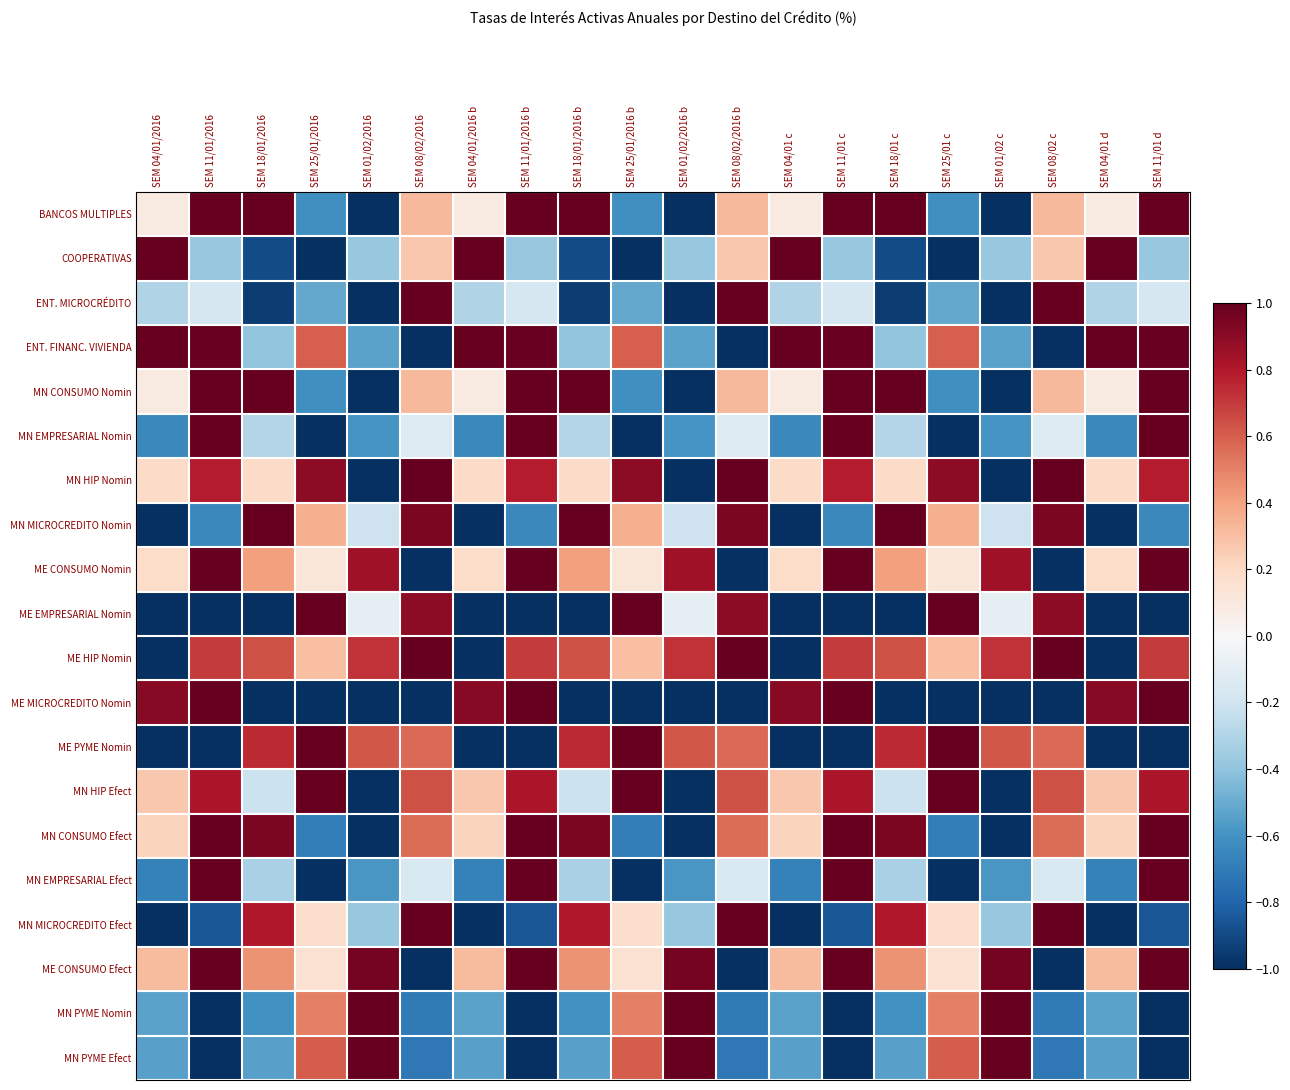

Which series has the largest range (max minus min)?

BANCOS MULTIPLES